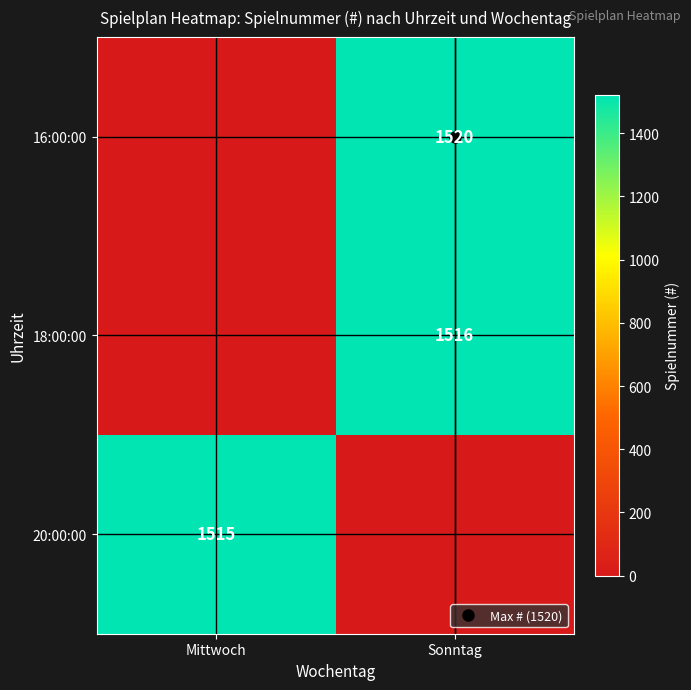

At Sonntag, list the series in order from smallest to largest.

20:00:00, 18:00:00, 16:00:00